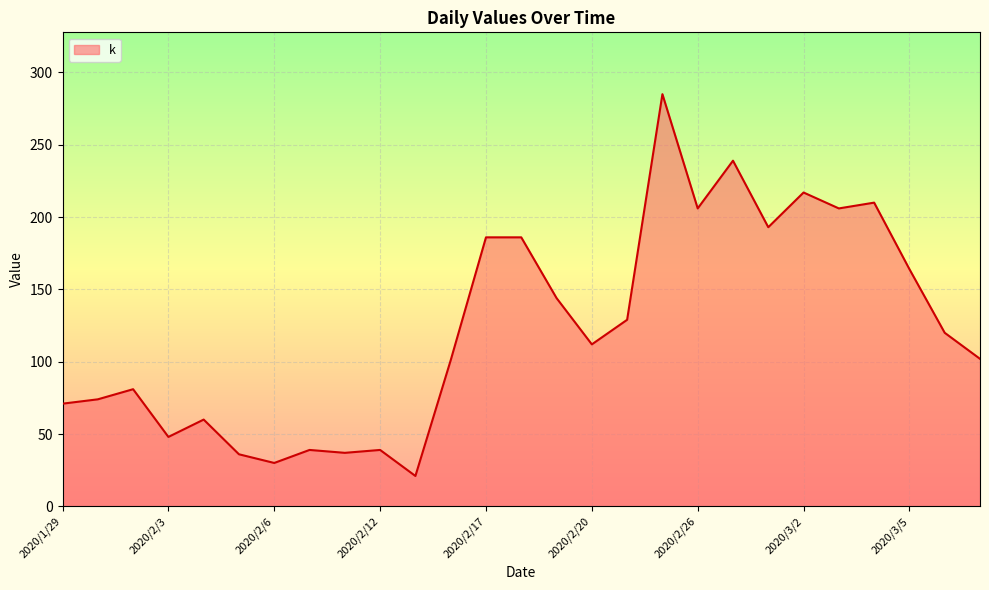

What is the greatest value displayed?

285